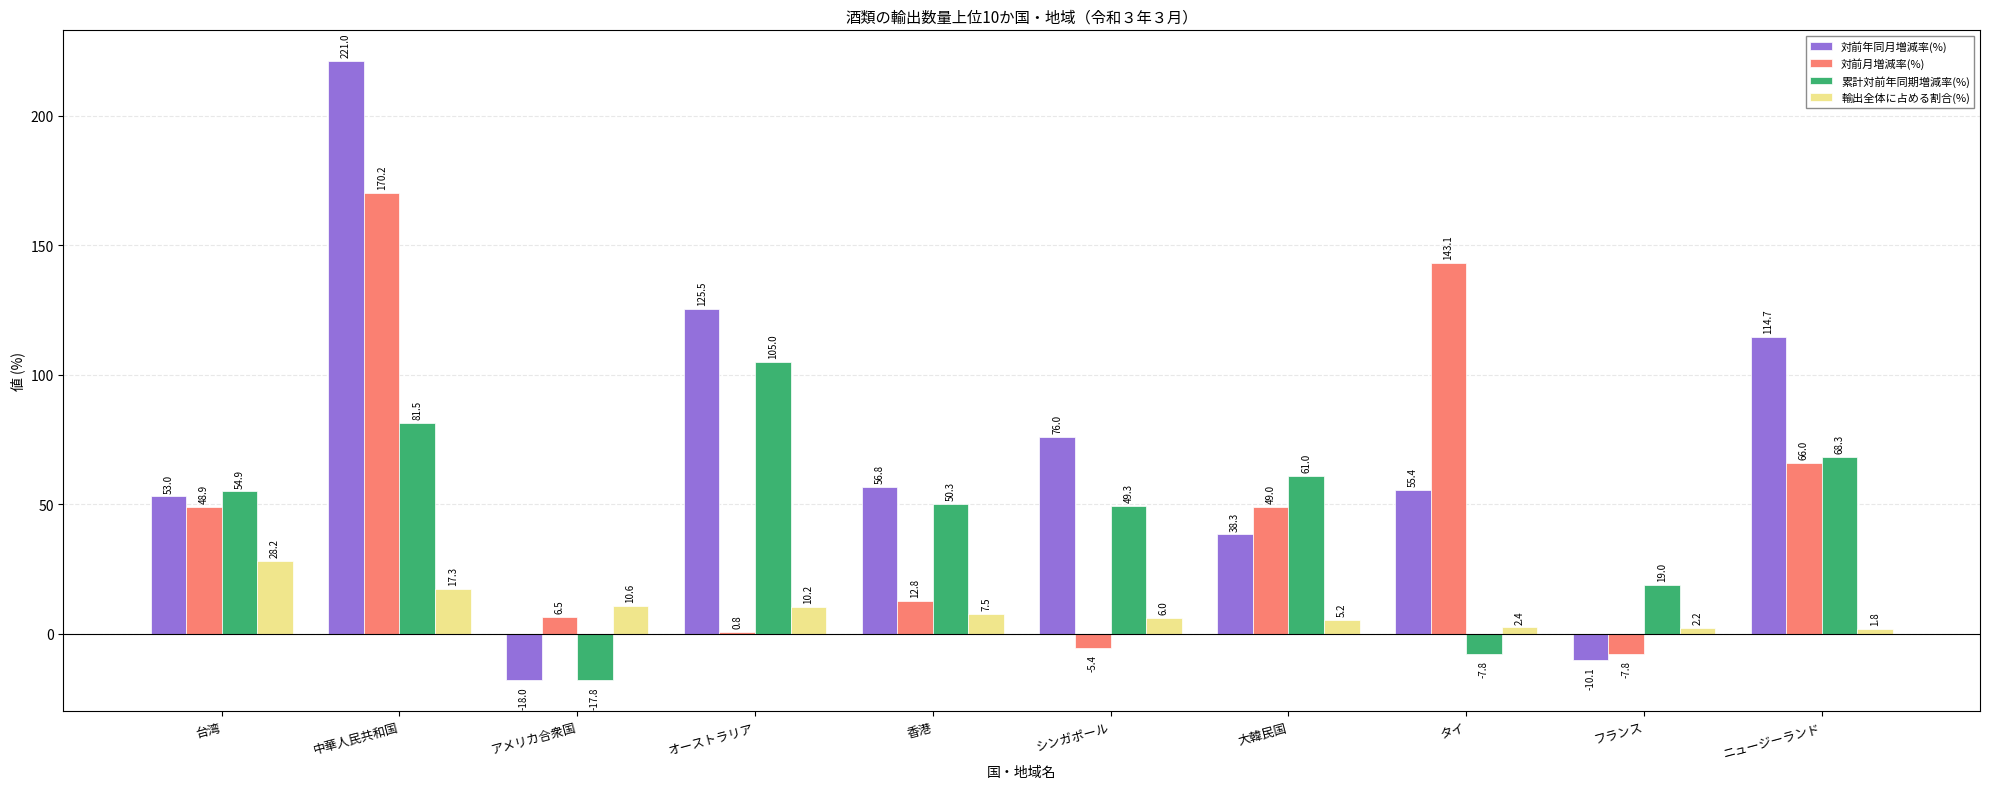

Reading left to right, what are all the values shown in this chart?

対前年同月増減率(%): 53.0	221.0	-18.0	125.5	56.8	76.0	38.3	55.4	-10.1	114.7
対前月増減率(%): 48.9	170.2	6.5	0.8	12.8	-5.4	49.0	143.1	-7.8	66.0
累計対前年同期増減率(%): 54.9	81.5	-17.8	105.0	50.3	49.3	61.0	-7.8	19.0	68.3
輸出全体に占める割合(%): 28.2	17.3	10.6	10.2	7.5	6.0	5.2	2.4	2.2	1.8